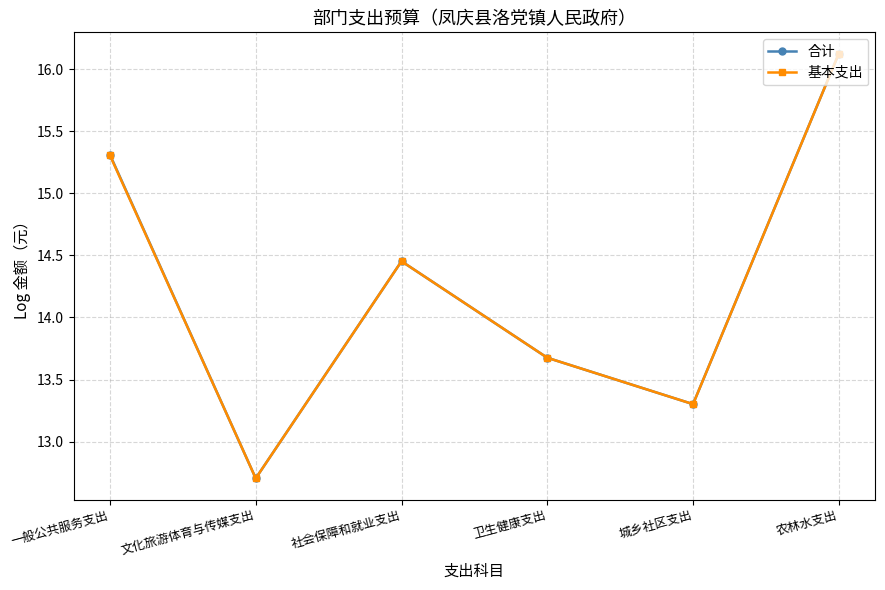

List the labels in order of 合计 value, smallest first.

文化旅游体育与传媒支出, 城乡社区支出, 卫生健康支出, 社会保障和就业支出, 一般公共服务支出, 农林水支出